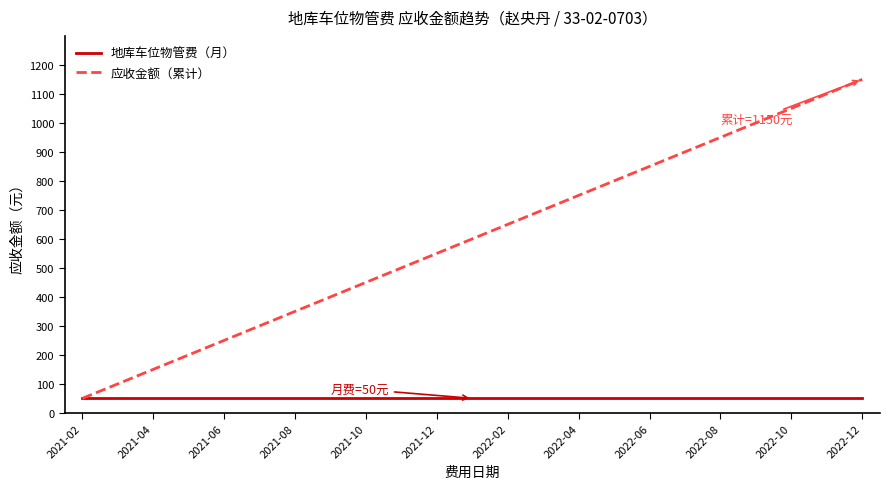

Which series has the largest total across all categories?

应收金额（累计）